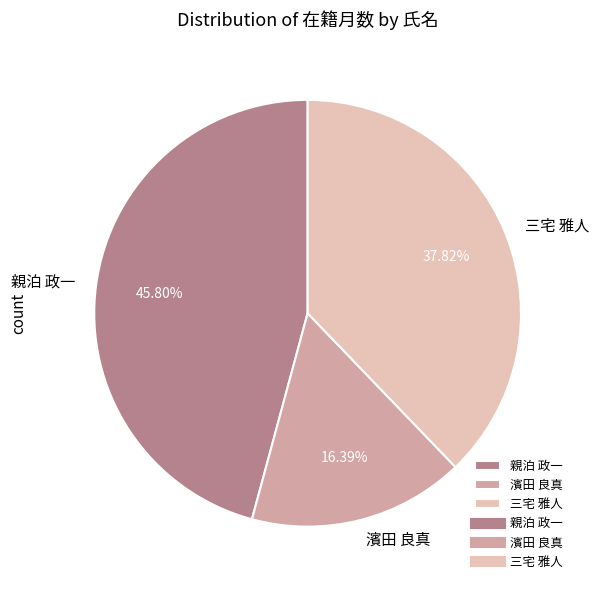

Which slice is the smallest?

濱田 良真